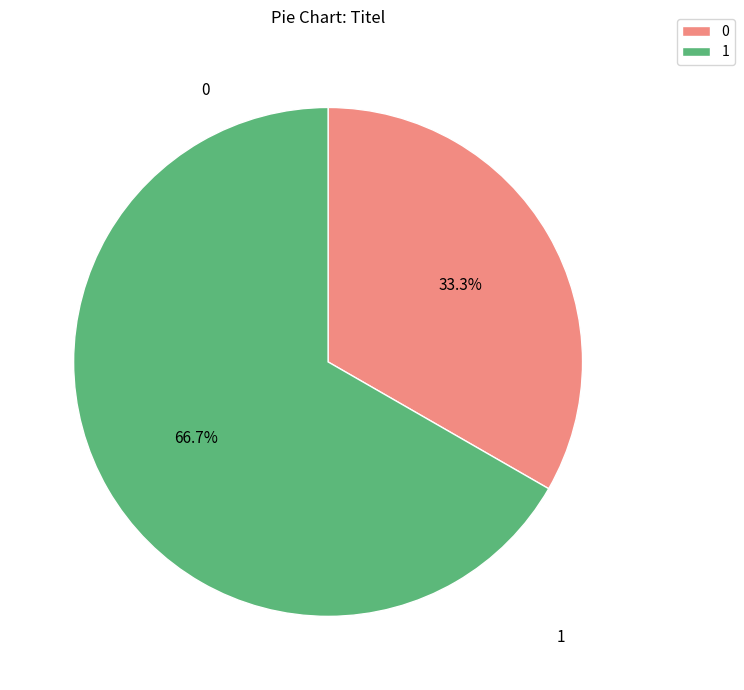

Does 0 account for over 50% of the chart?

No